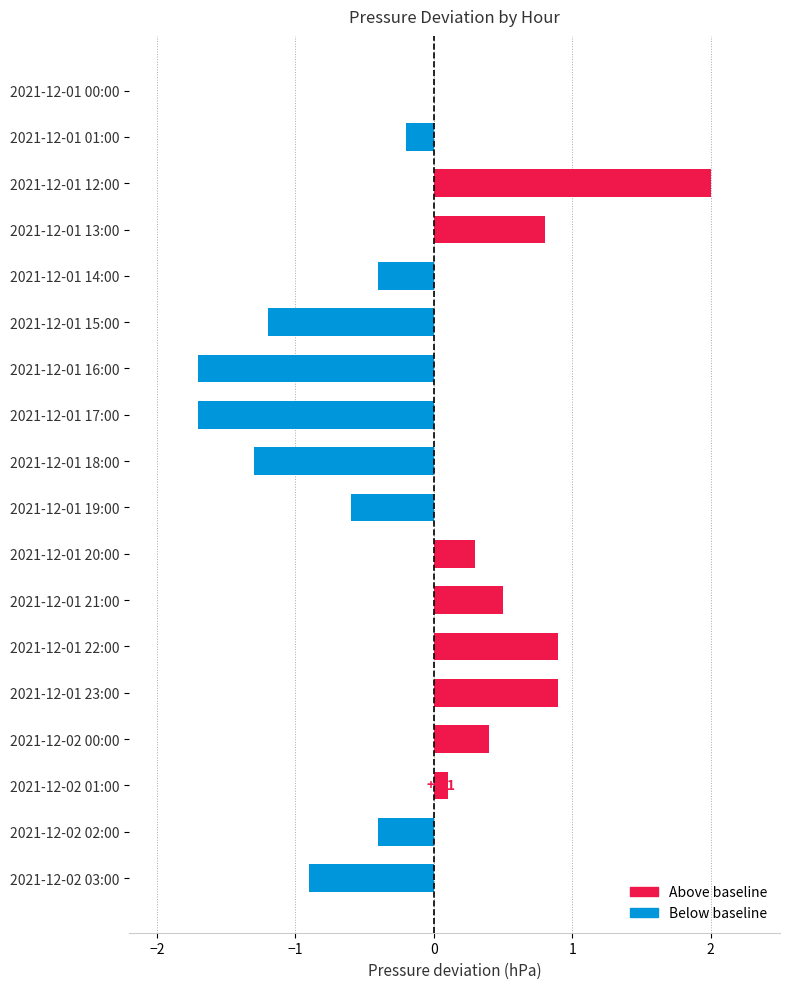

Count the number of data series in this chart.

1